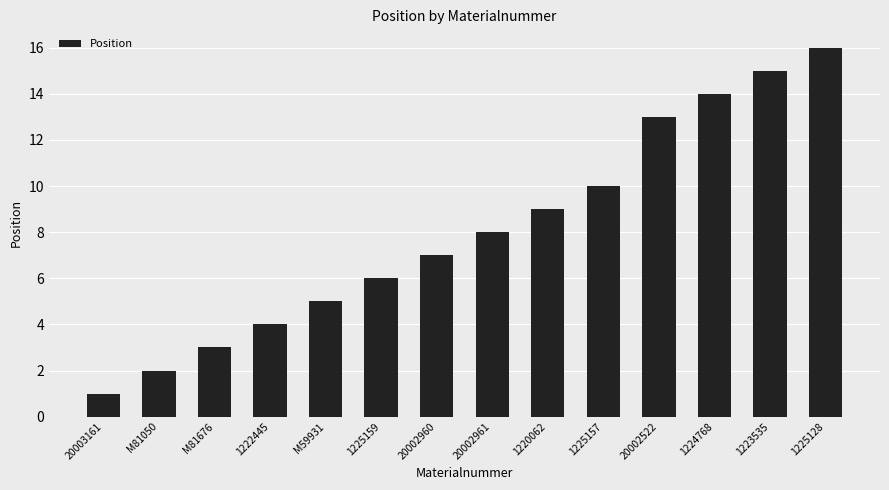

Rank the categories by value from lowest to highest.

20003161, M81050, M81676, 1222445, M59931, 1225159, 20002960, 20002961, 1220062, 1225157, 20002522, 1224768, 1223535, 1225128